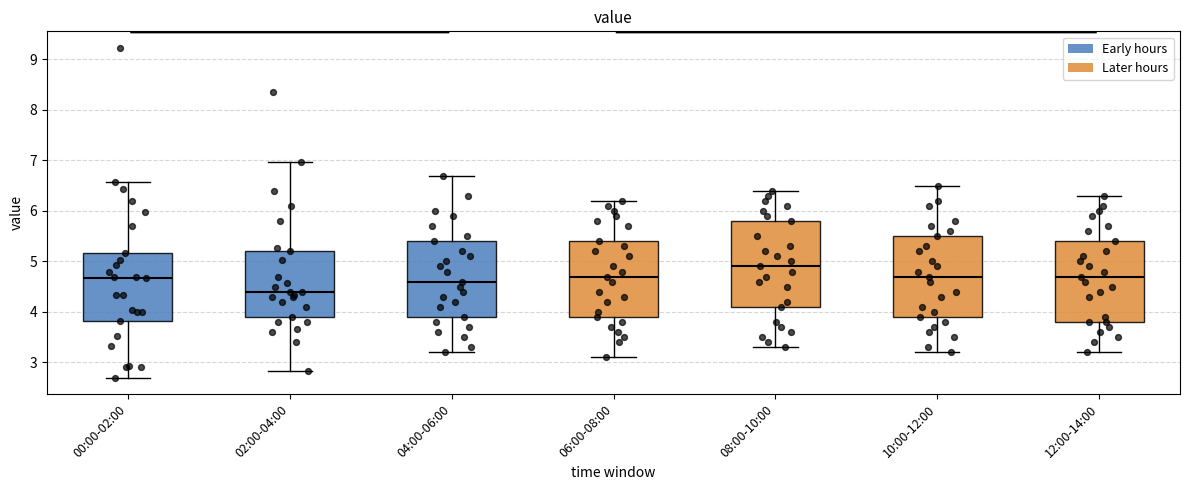

Reading left to right, transcribe this box plot: for each box, give where its median line is, the range the box spans, and where its two whiskers end, as read against the y-axis. The values are not printed on the chart, so give them approximately, as read against the axis.

00:00-02:00: median 4.7, box 3.8 to 5.2, whiskers 2.7 to 6.6
02:00-04:00: median 4.4, box 3.9 to 5.2, whiskers 2.8 to 7.0
04:00-06:00: median 4.6, box 3.9 to 5.4, whiskers 3.2 to 6.7
06:00-08:00: median 4.7, box 3.9 to 5.4, whiskers 3.1 to 6.2
08:00-10:00: median 4.9, box 4.1 to 5.8, whiskers 3.3 to 6.4
10:00-12:00: median 4.7, box 3.9 to 5.5, whiskers 3.2 to 6.5
12:00-14:00: median 4.7, box 3.8 to 5.4, whiskers 3.2 to 6.3